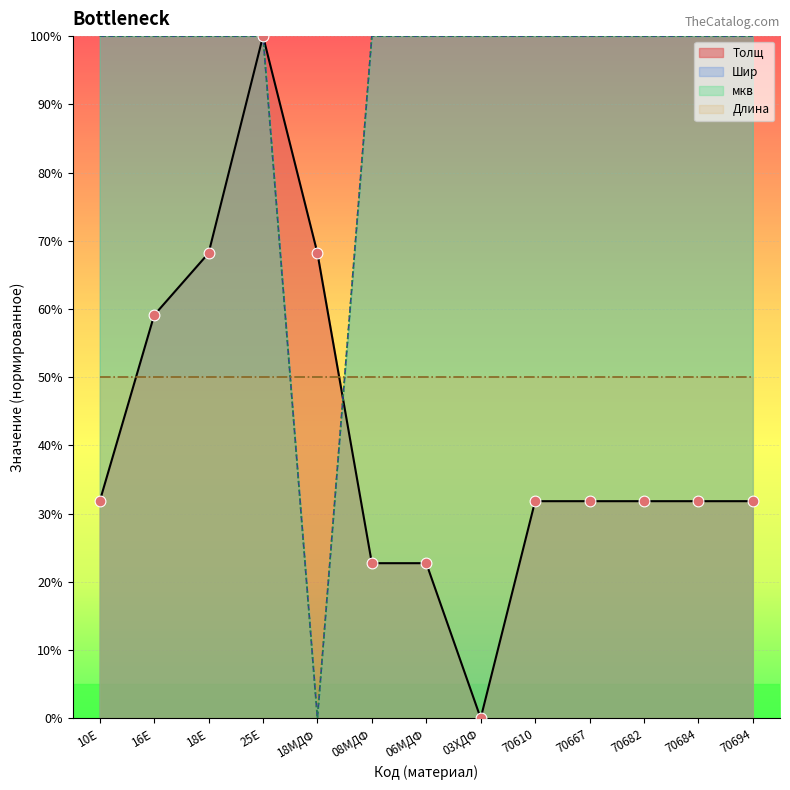

At how many categories does at least one series exceed 9?

13